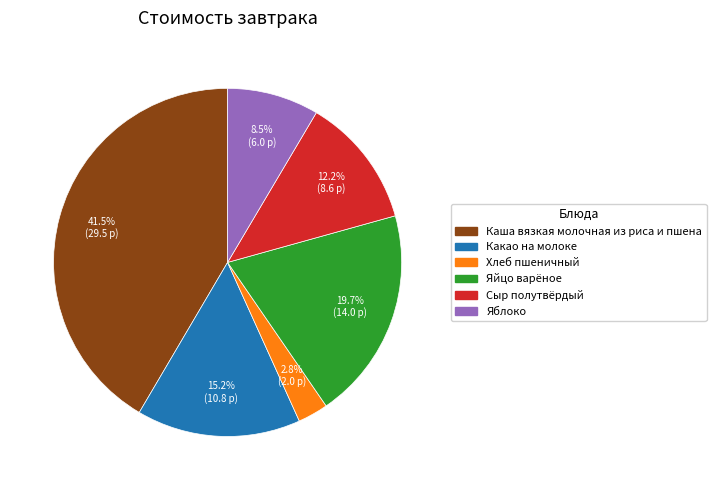

How many slices are in this pie chart?

6